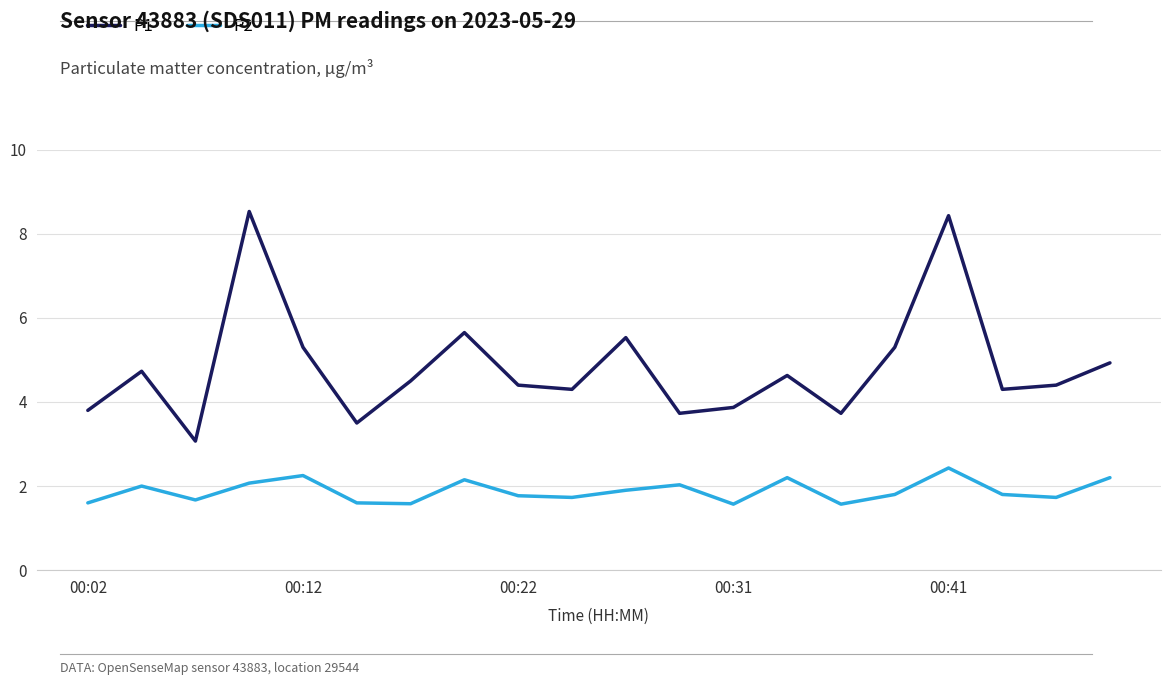

What is the difference between the maximum and second lowest values in the P1 series?

5.0